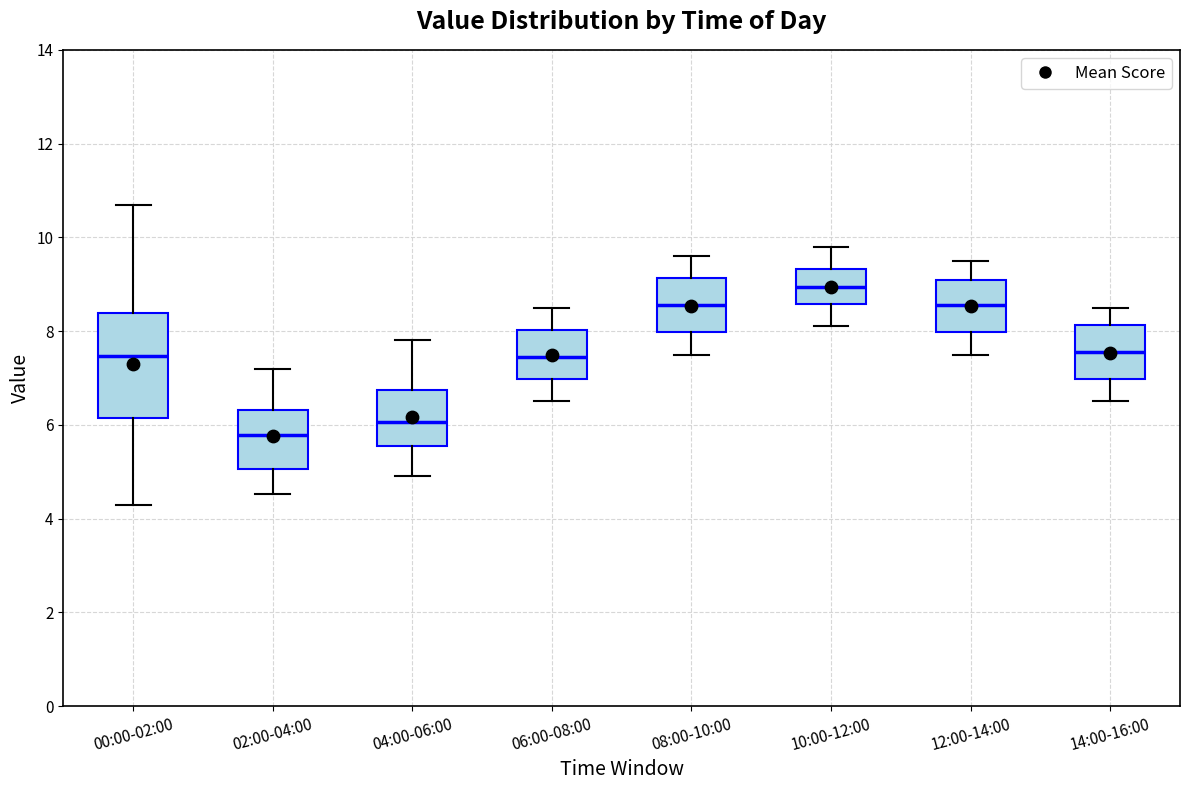

Where does the upper whisker of the box for 04:00-06:00 end on the y-axis? The values are not printed on the chart, so give them approximately, as read against the axis.

7.8